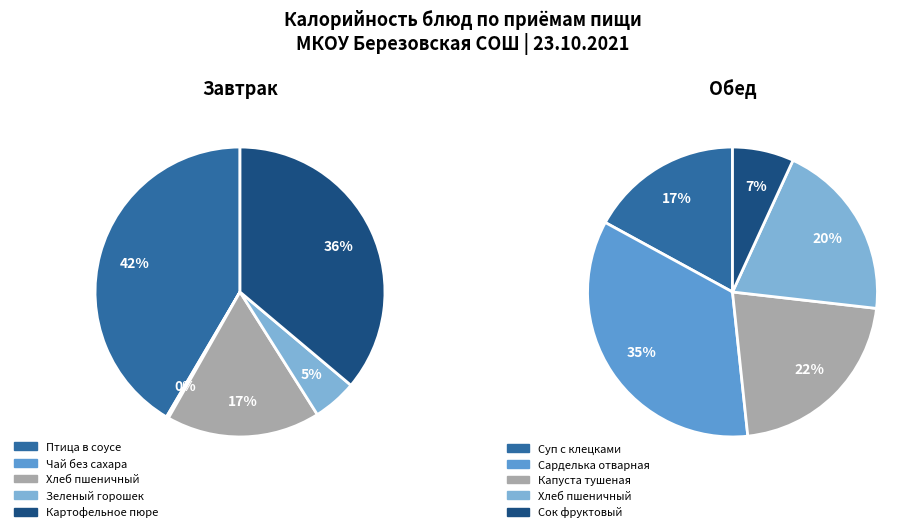

Does 1 account for over 50% of the chart?

No